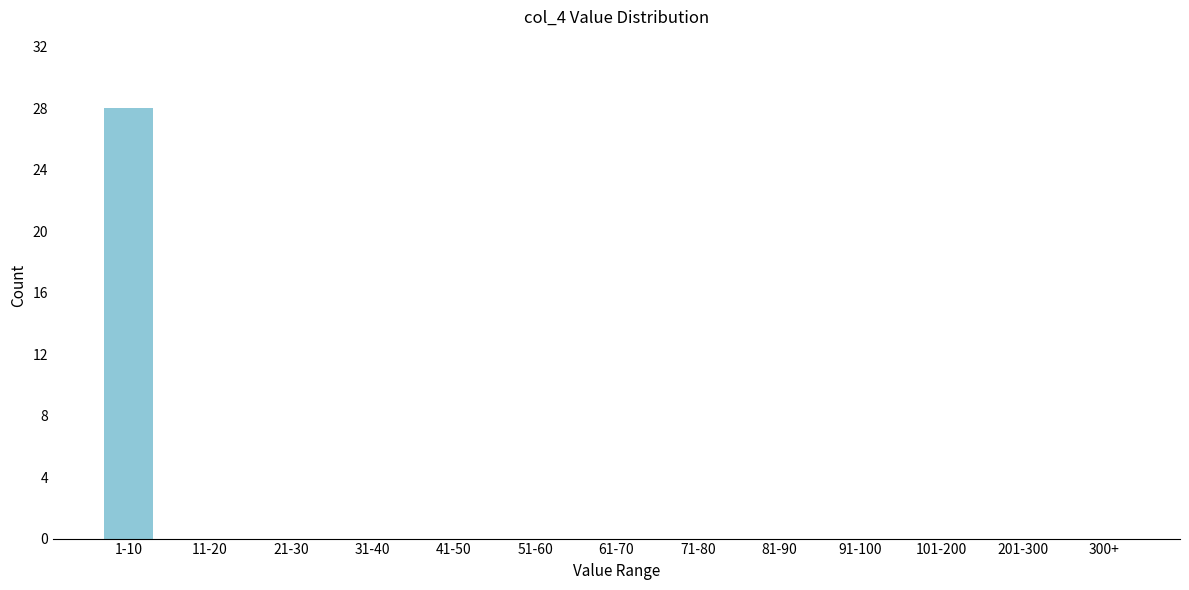

Reading left to right, what are all the values shown in this chart?

1-10=28	11-20=0	21-30=0	31-40=0	41-50=0	51-60=0	61-70=0	71-80=0	81-90=0	91-100=0	101-200=0	201-300=0	300+=0